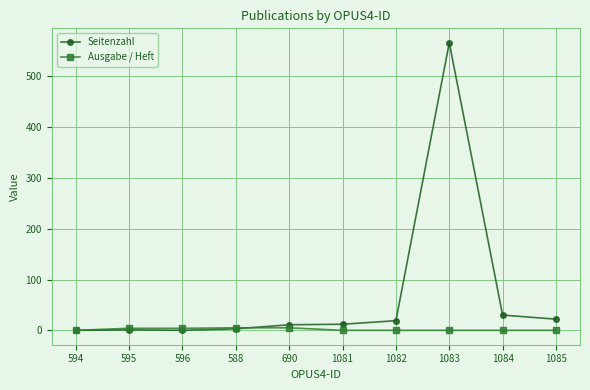

What is the maximum value shown in the chart?

566